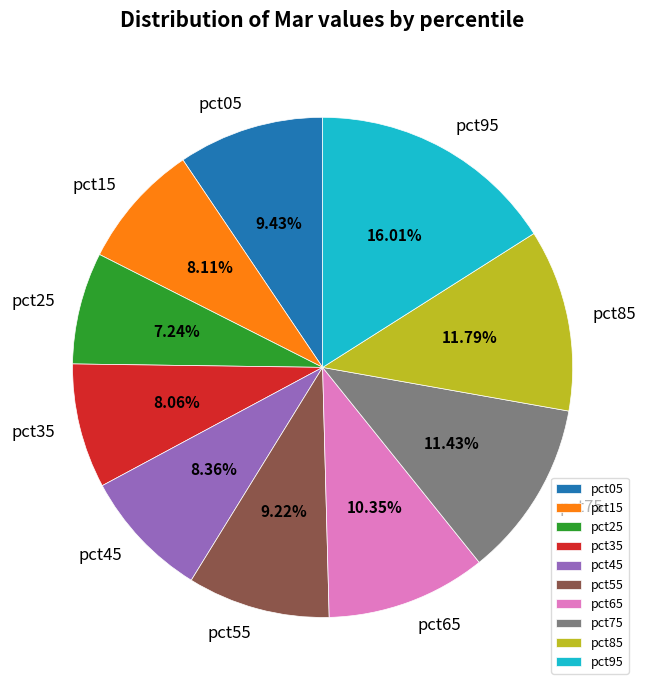

Which has a higher value, pct25 or pct45?

pct45